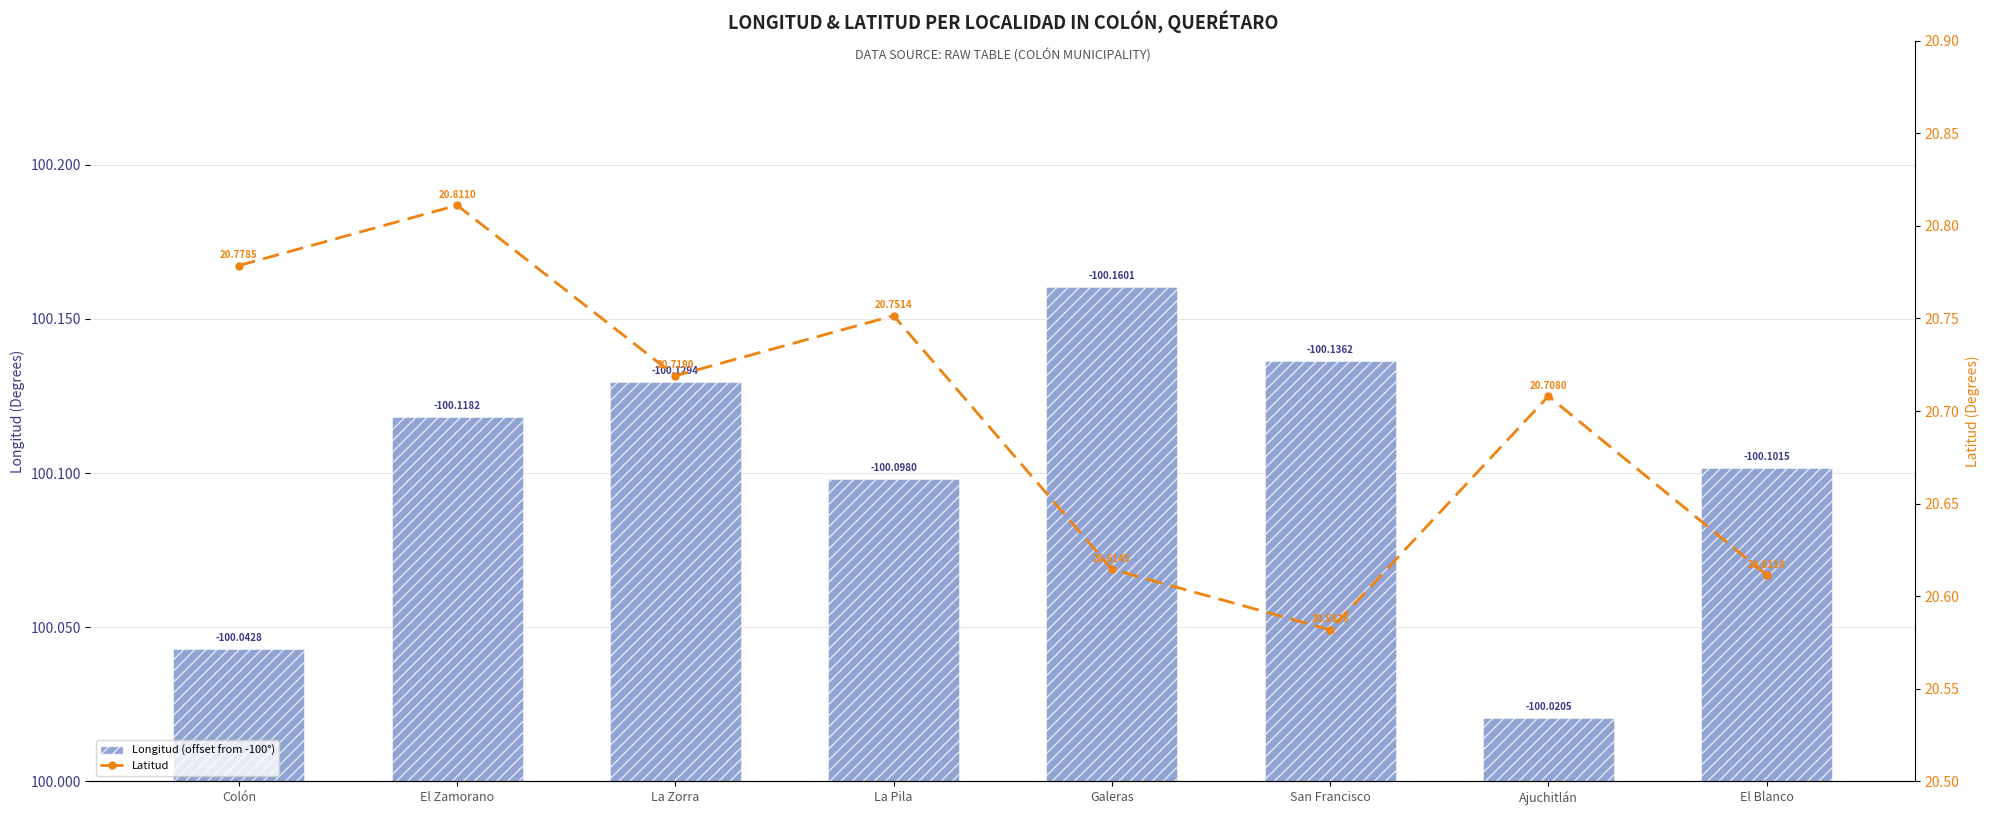

Reading left to right, list all the values displayed in this chart.

Longitud (offset from -100°): Colón=0.0	El Zamorano=0.1	La Zorra=0.1	La Pila=0.1	Galeras=0.2	San Francisco=0.1	Ajuchitlán=0.0	El Blanco=0.1
Latitud: Colón=20.8	El Zamorano=20.8	La Zorra=20.7	La Pila=20.8	Galeras=20.6	San Francisco=20.6	Ajuchitlán=20.7	El Blanco=20.6